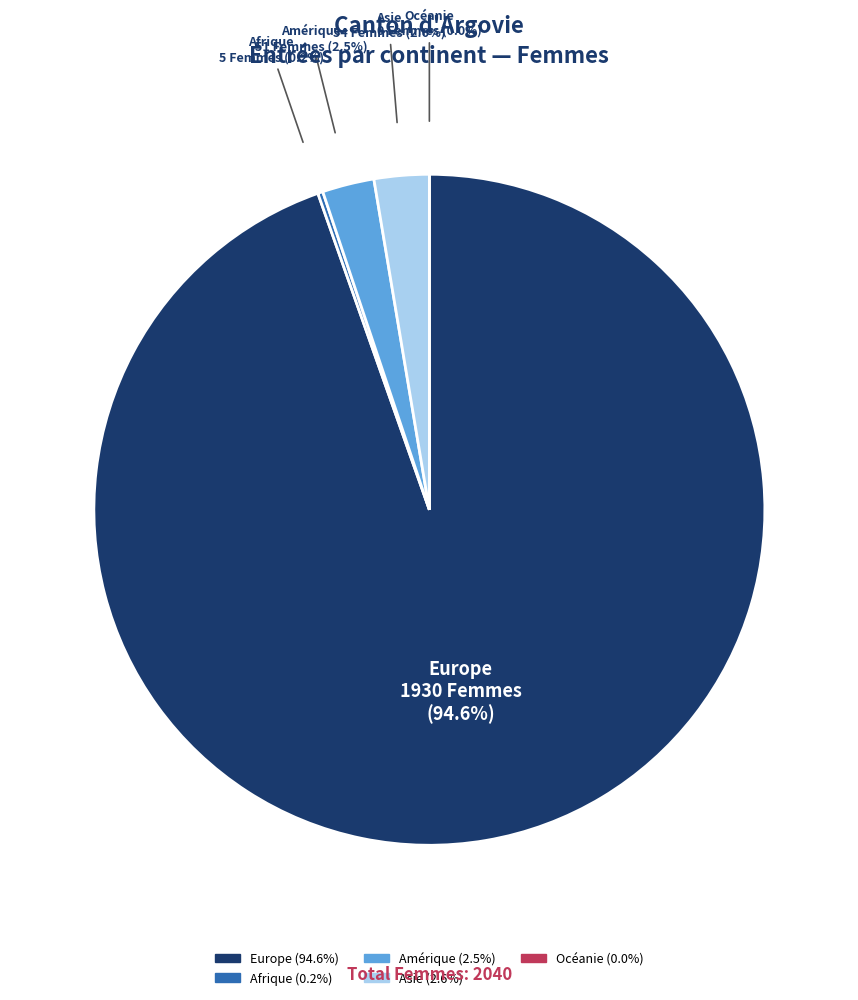

What is the change in value from Europe to Afrique?

-1925